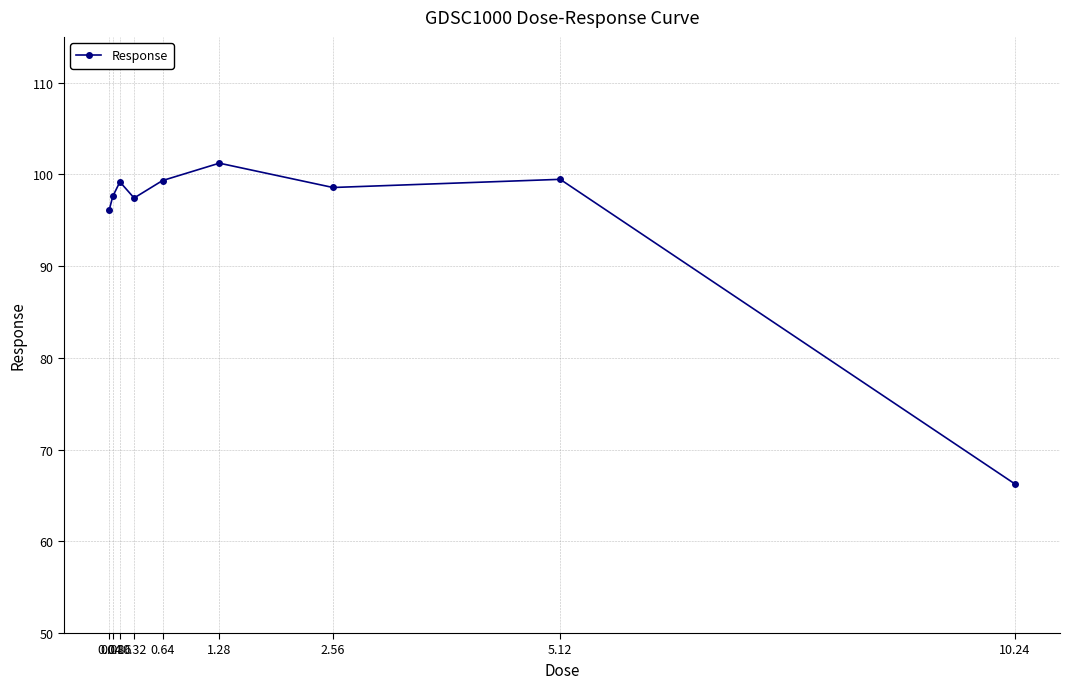

What is the average value?

95.0